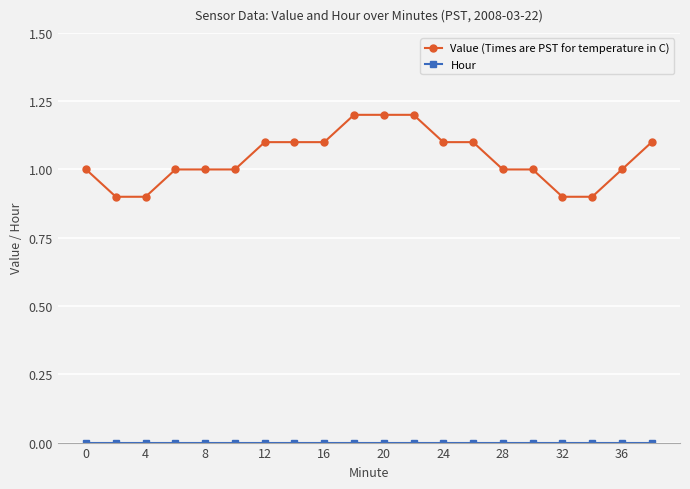

What is the difference between the second highest and second lowest values in the Value (Times are PST for temperature in C) series?

0.3